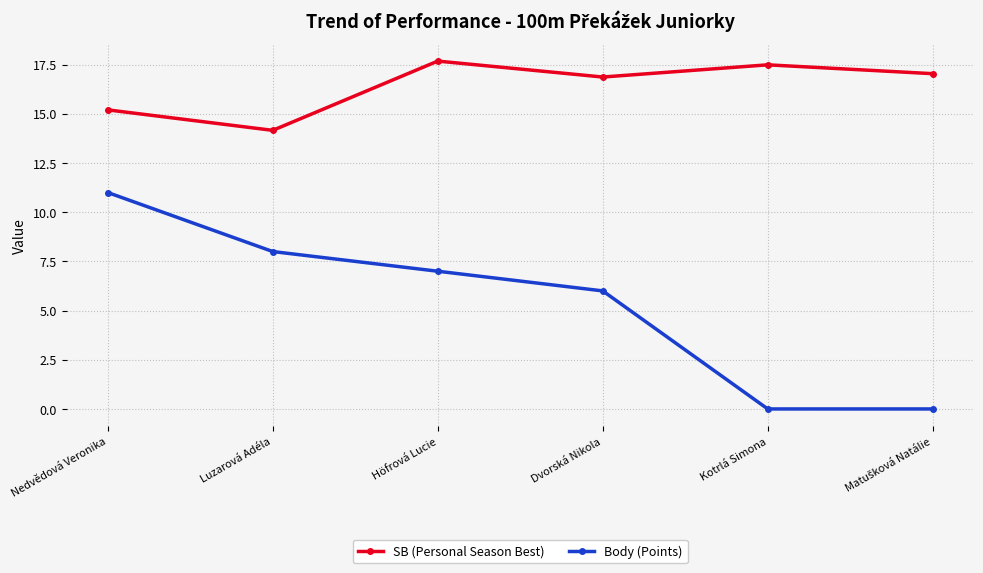

Which series has the widest spread of values?

Body (Points)